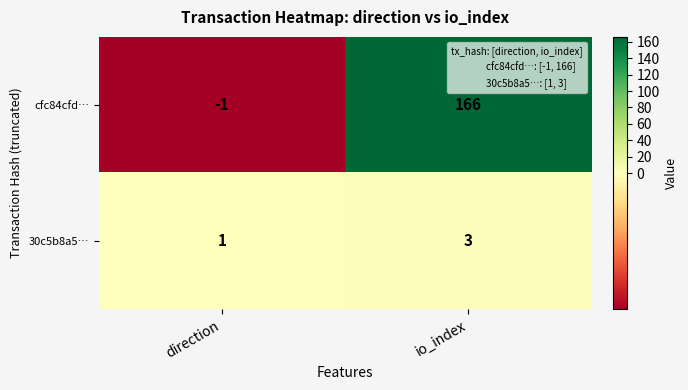

What is the approximate value of 30c5b8a5… at io_index?

3